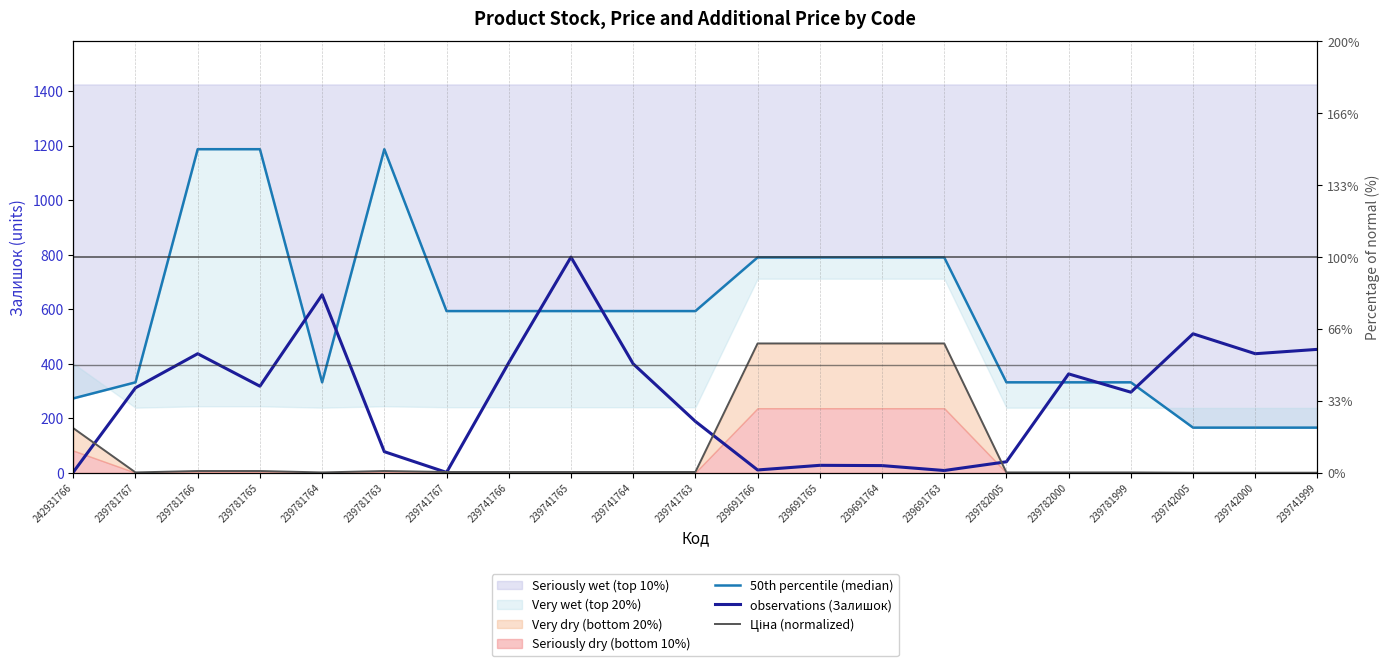

What is the approximate value of Ціна (normalized) at 242931766?

164.2